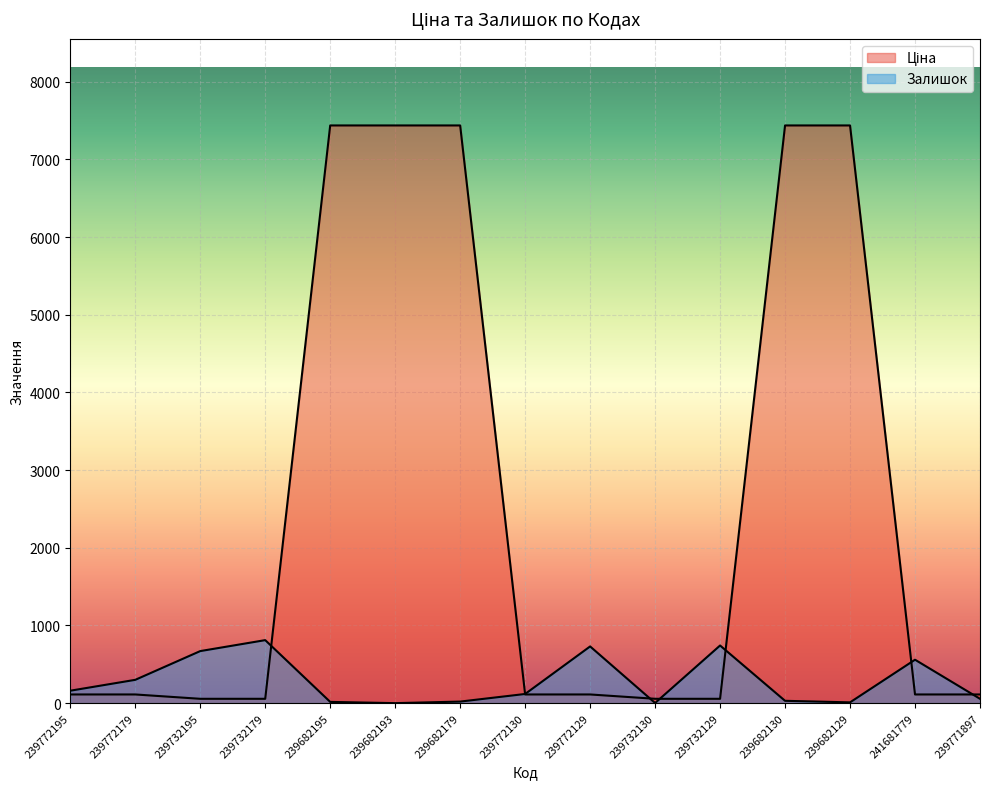

Reading left to right, what are all the values shown in this chart?

Ціна: 239772195=111.7	239772179=111.7	239732195=55.9	239732179=55.9	239682195=7436.2	239682193=7436.2	239682179=7436.2	239772130=111.7	239772129=111.7	239732130=55.9	239732129=55.9	239682130=7436.2	239682129=7436.2	241681779=111.7	239771897=111.7
Залишок: 239772195=160.0	239772179=300.0	239732195=670.0	239732179=811.0	239682195=16.0	239682193=0.0	239682179=20.0	239772130=118.0	239772129=730.0	239732130=2.0	239732129=742.0	239682130=30.0	239682129=10.0	241681779=559.0	239771897=56.0